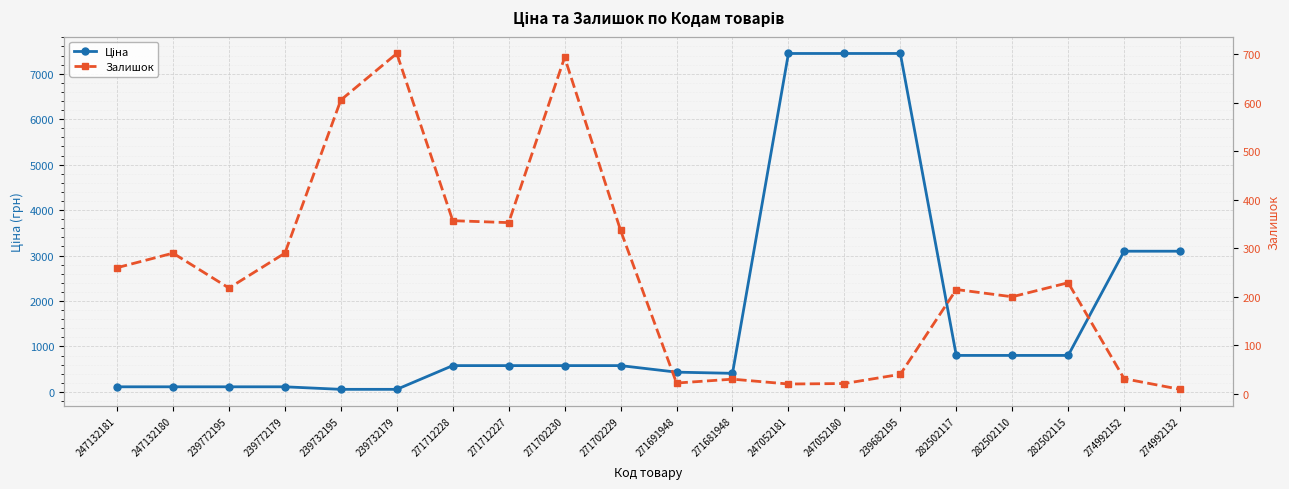

At which label is Залишок closest to 355?

271712228